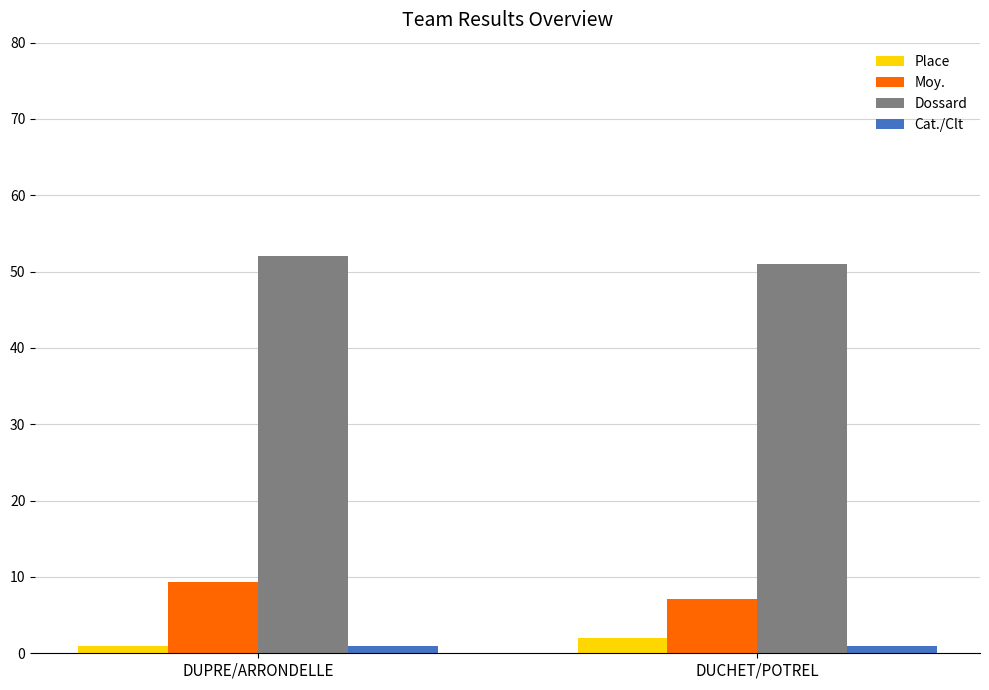

The Dossard series shows 52.0 at DUPRE/ARRONDELLE. True or false?

True